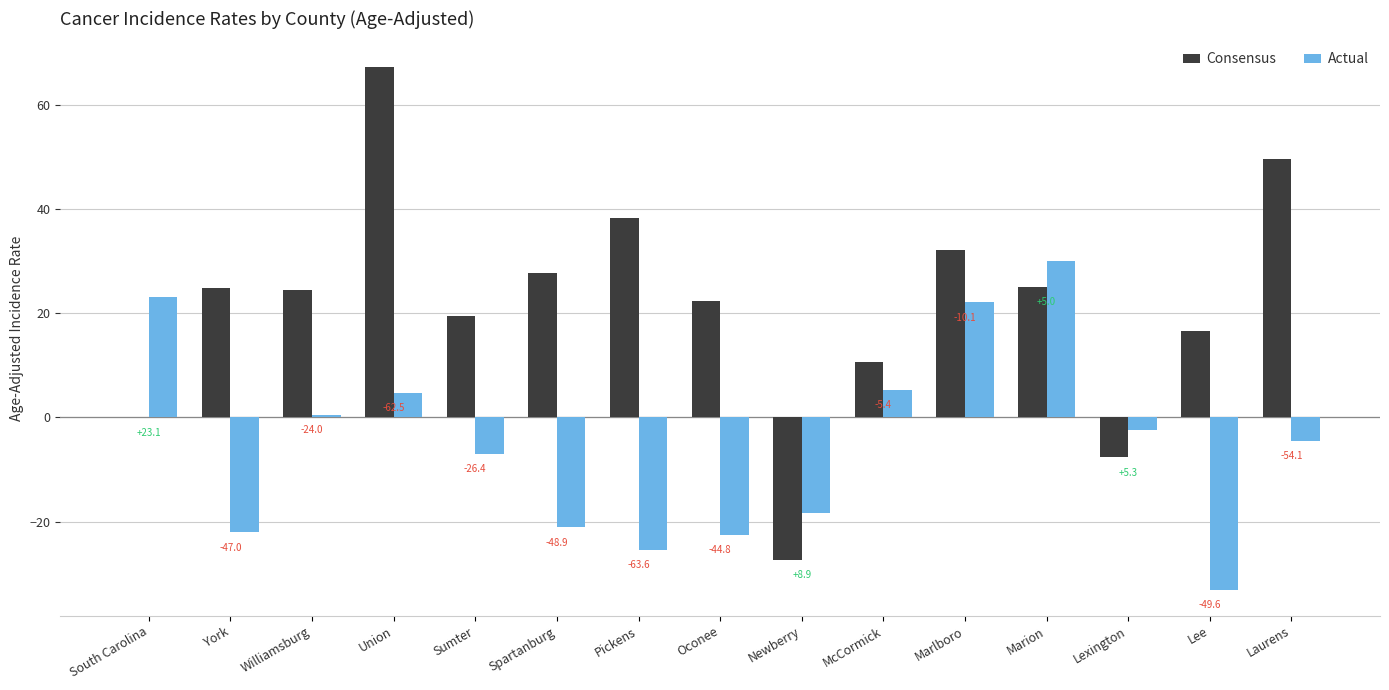

Reading left to right, transcribe all the data shown in this chart.

Consensus: South Carolina=0.0	York=24.9	Williamsburg=24.5	Union=67.2	Sumter=19.4	Spartanburg=27.8	Pickens=38.2	Oconee=22.3	Newberry=-27.3	McCormick=10.7	Marlboro=32.2	Marion=25.1	Lexington=-7.7	Lee=16.5	Laurens=49.6
Actual: South Carolina=23.1	York=-22.1	Williamsburg=0.5	Union=4.7	Sumter=-7.0	Spartanburg=-21.1	Pickens=-25.4	Oconee=-22.5	Newberry=-18.4	McCormick=5.3	Marlboro=22.1	Marion=30.1	Lexington=-2.4	Lee=-33.1	Laurens=-4.5